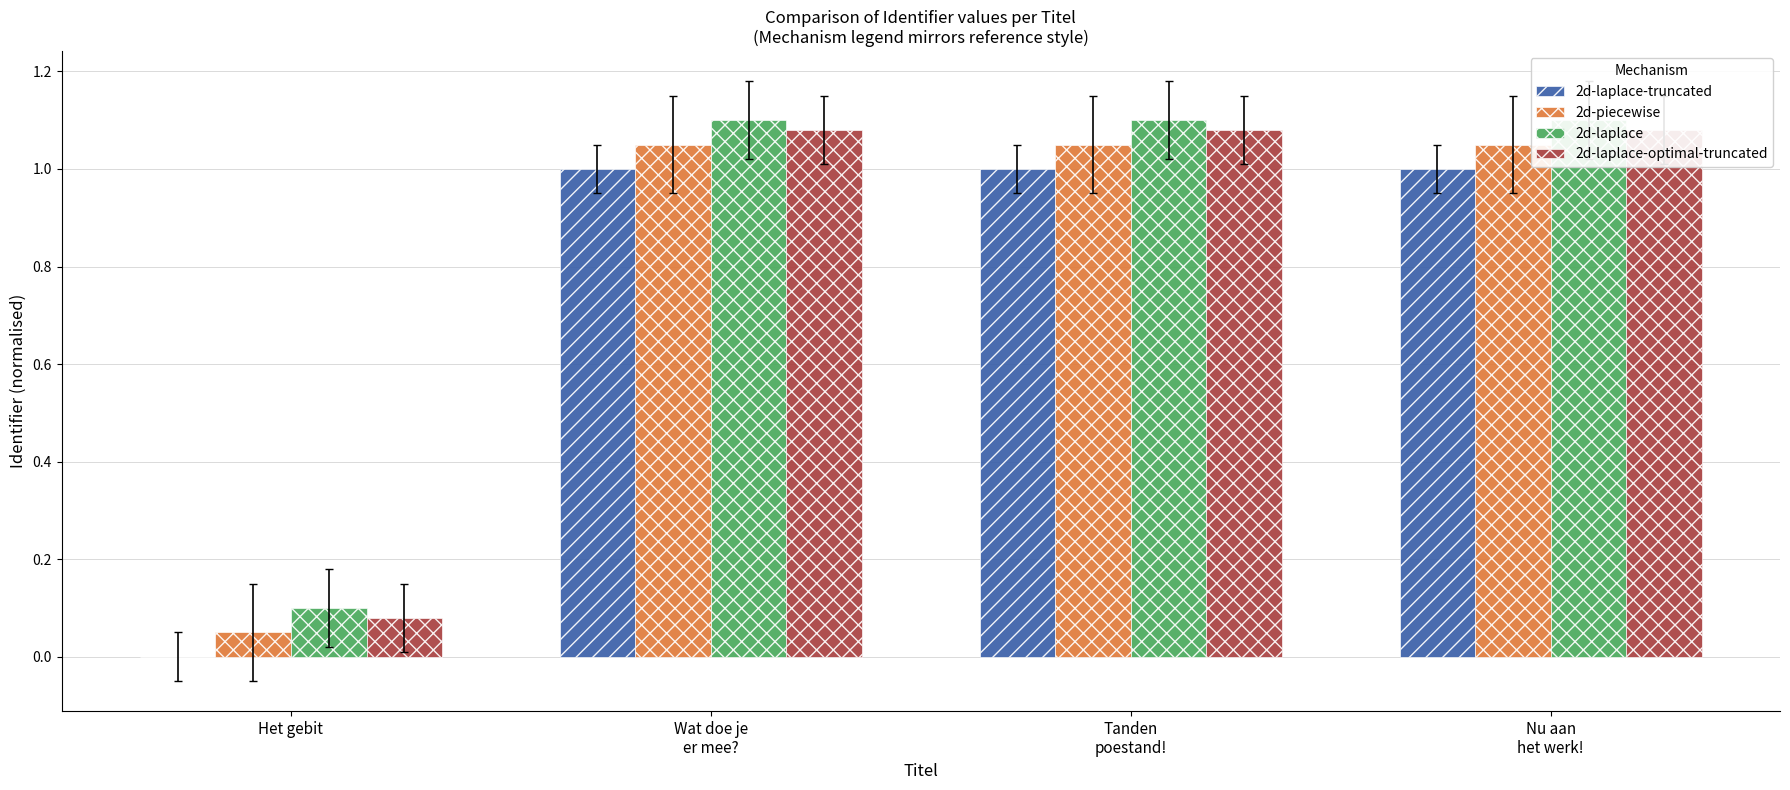

What is the total value across all series at Nu aan
het werk!?

4.2